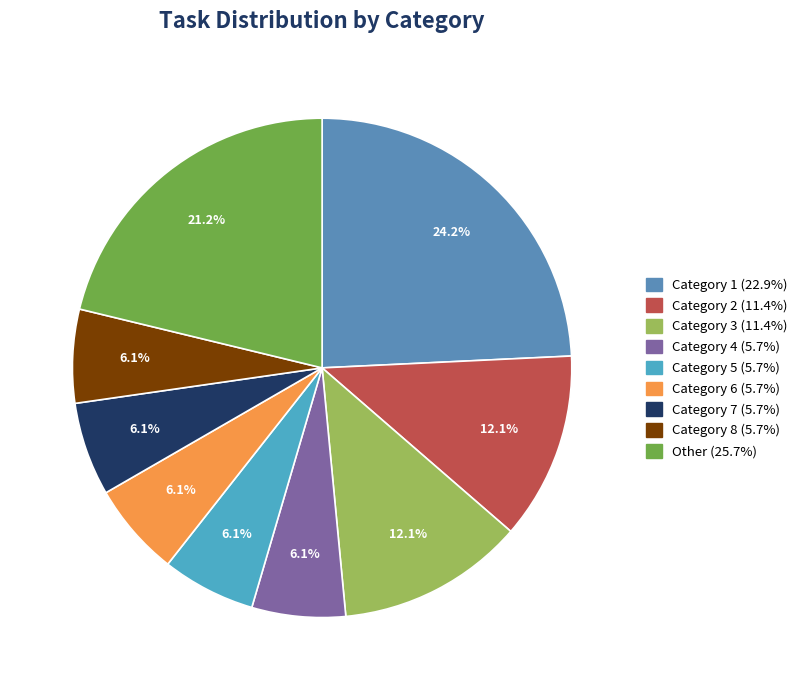

Is there a majority slice in this chart?

No